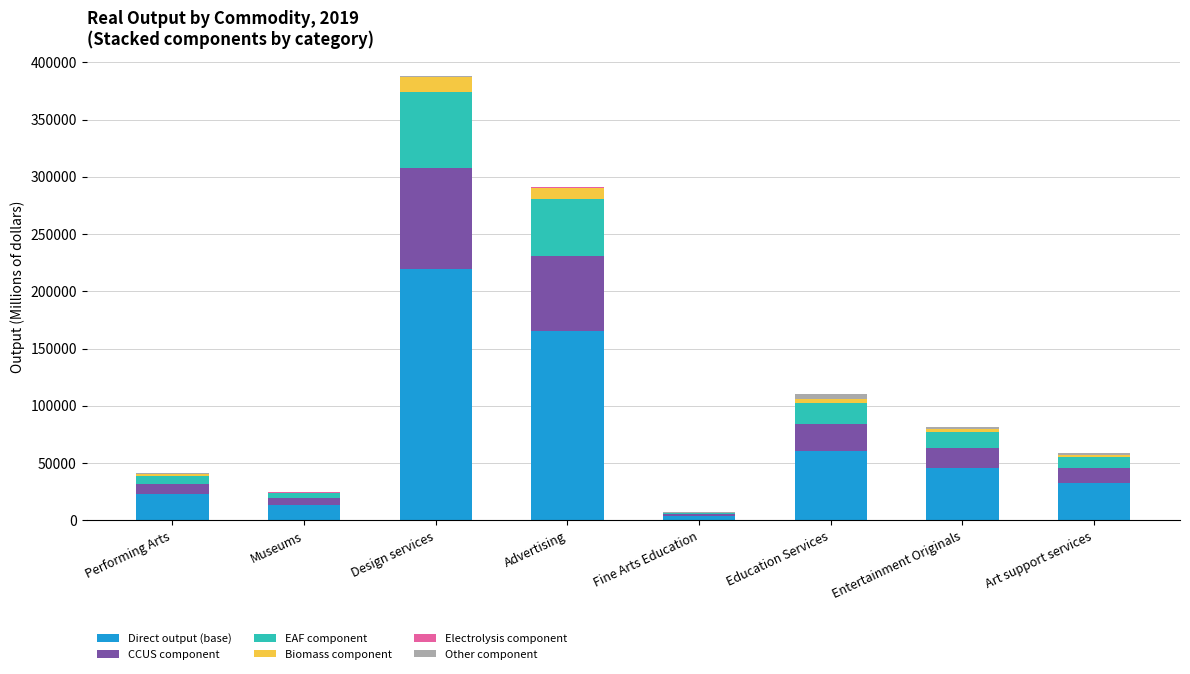

Is it true that Direct output (base) equals 60287.0 at Education Services?

True